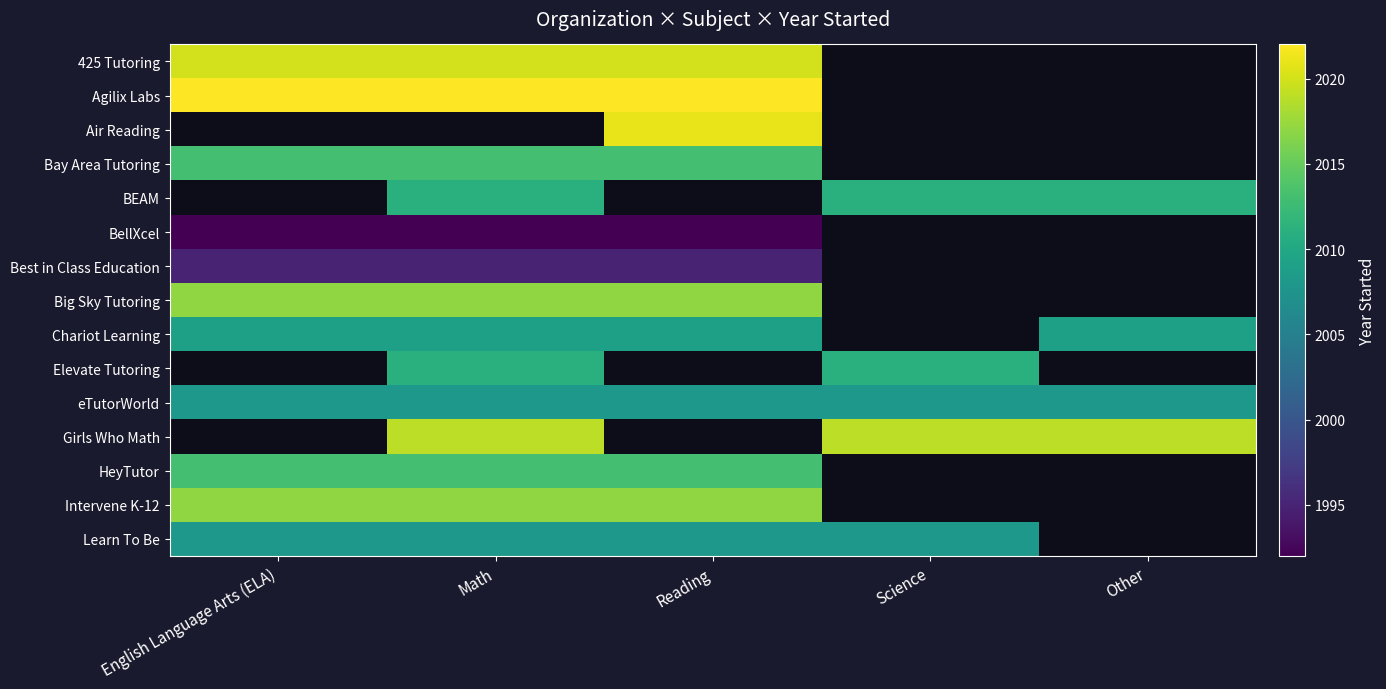

At how many categories does at least one series exceed 2001?

5